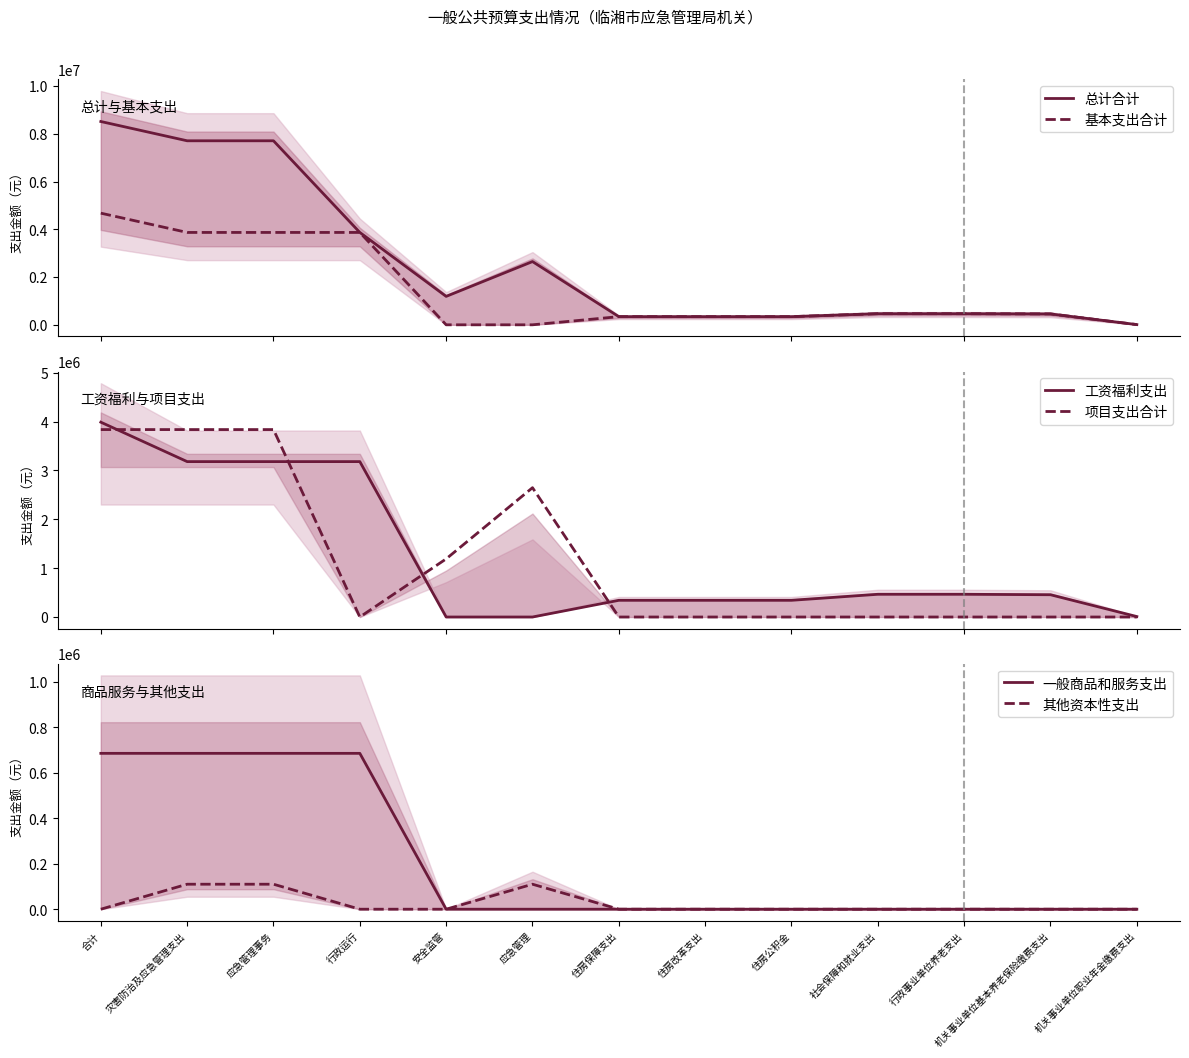

What is the difference between the second highest and minimum values in the 项目支出合计 series?

3837642.2